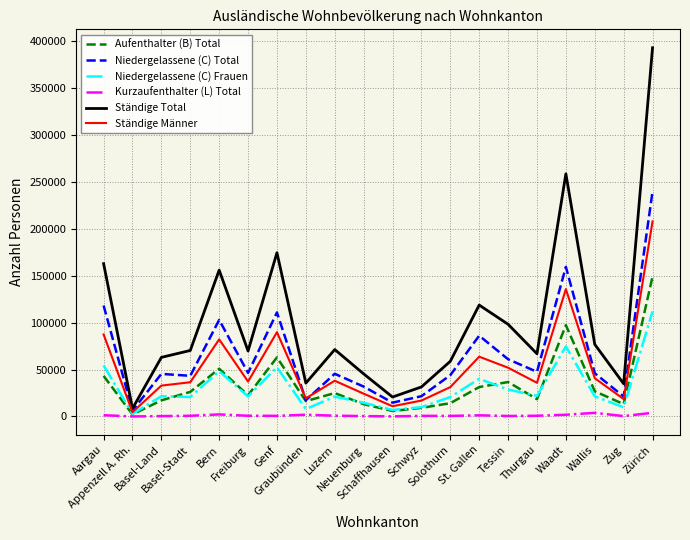

Which series has the largest range (max minus min)?

Ständige Total